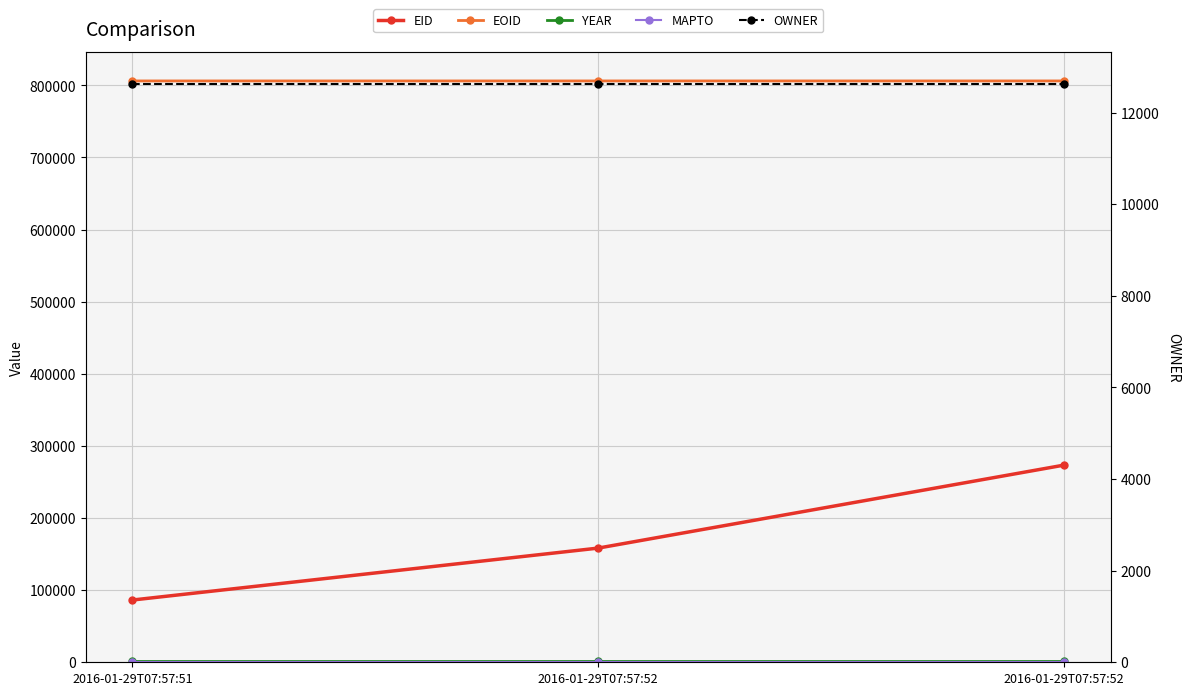

What is the total value across all series at 2016-01-29T07:57:51?

907100